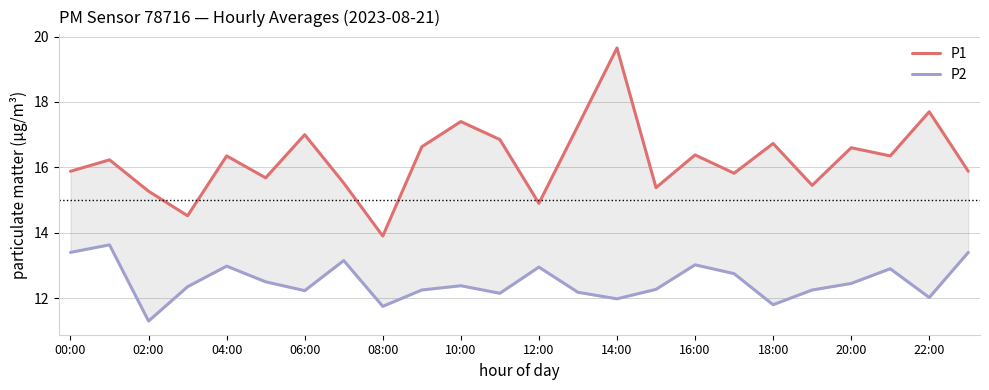

True or false: P2 and P1 intersect in this chart.

False